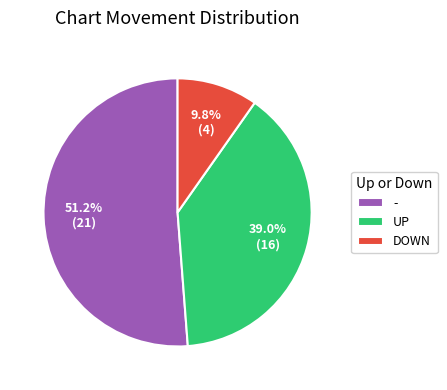

True or false: - accounts for 61% of the total.

False